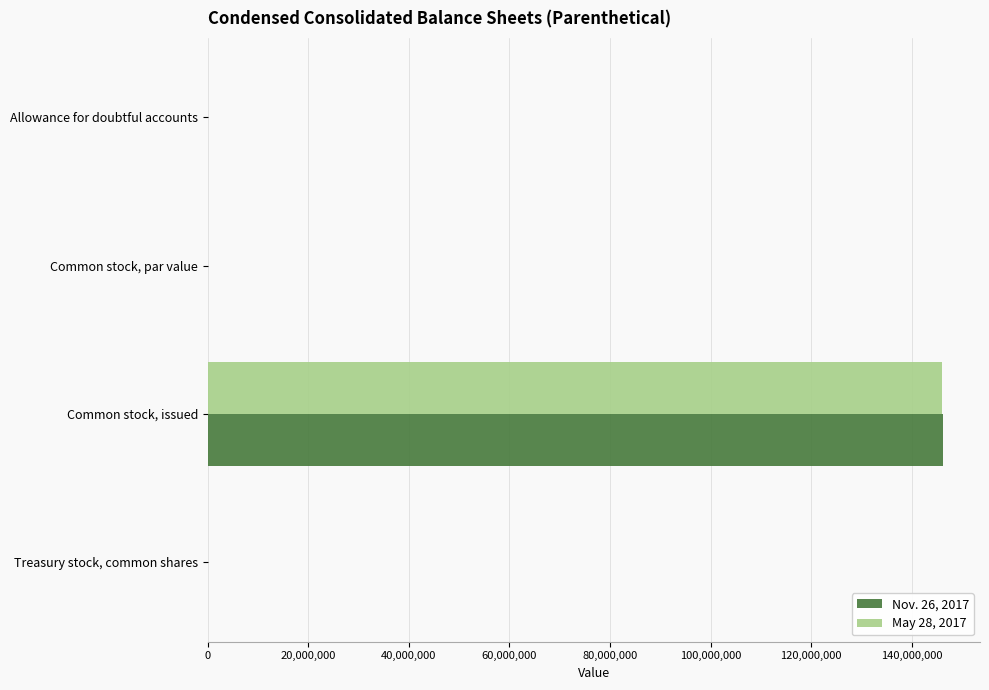

Which label corresponds to the largest value in the chart?

Common stock, issued